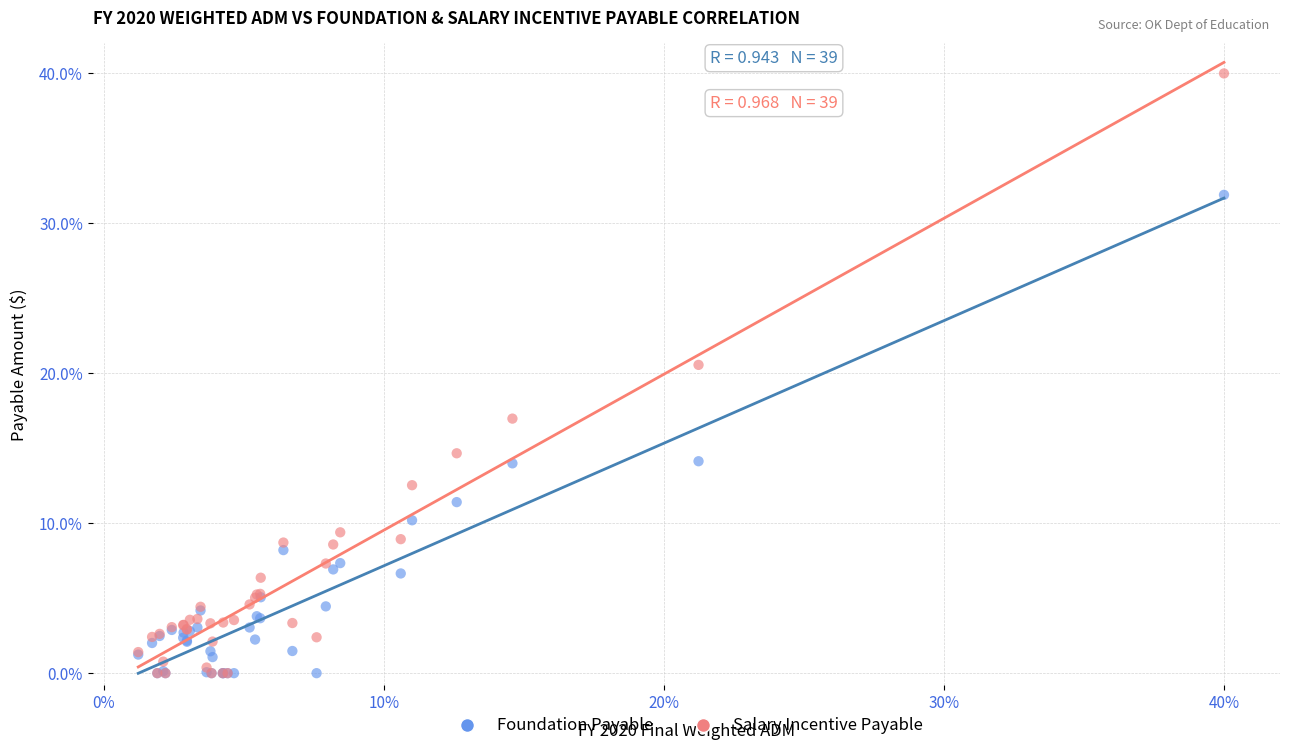

What are all the series names shown in the legend?

Foundation Payable, Salary Incentive Payable